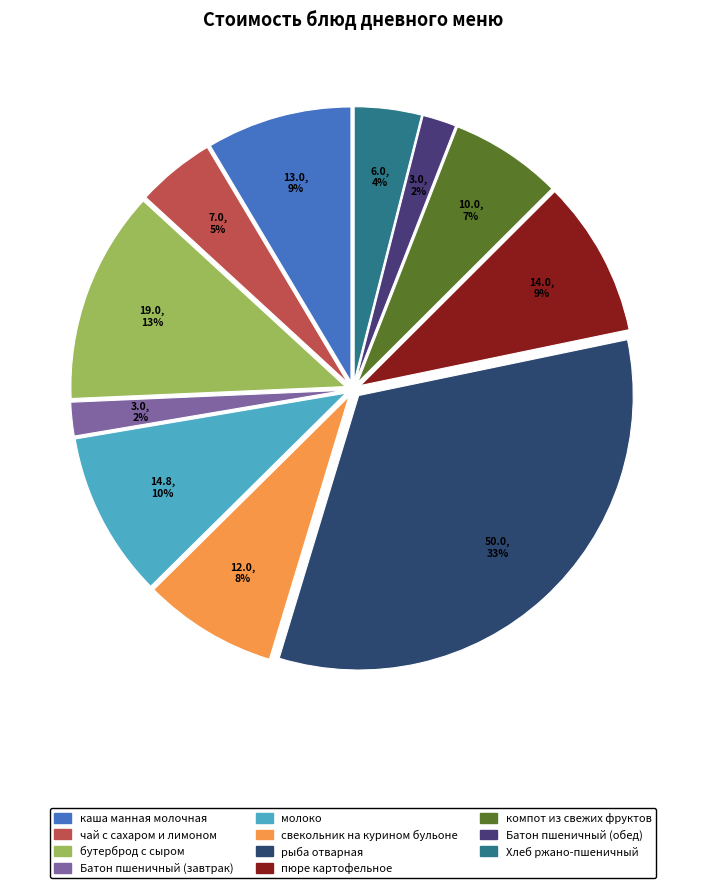

True or false: чай с сахаром и лимоном accounts for 5% of the total.

True